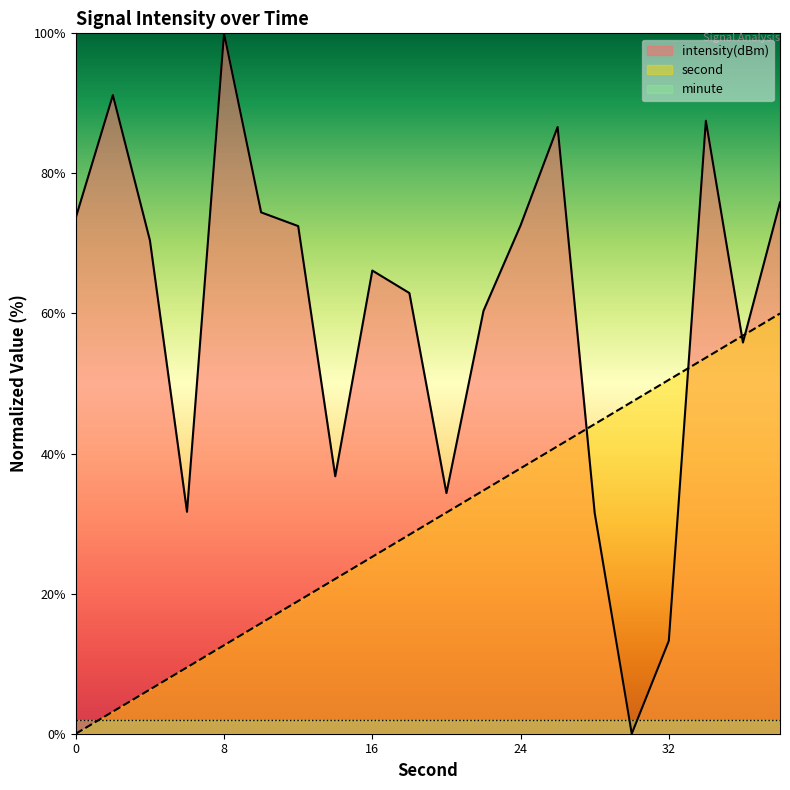

Is the value of second_scaled at 28 greater than the value of intensity(dBm) at 22?

No